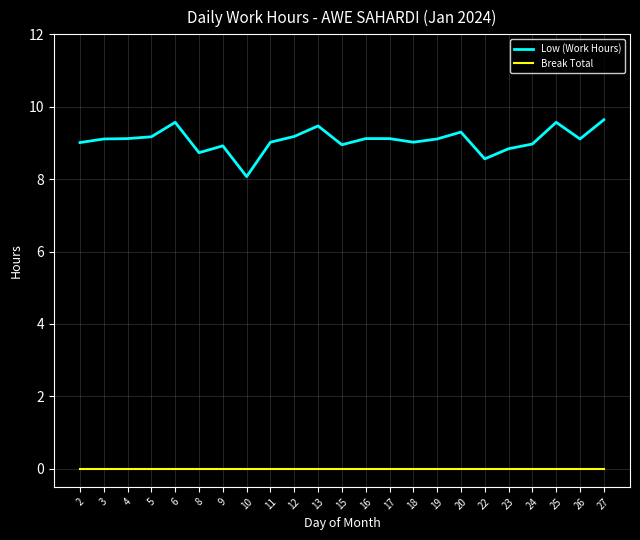

What is the greatest value displayed?

9.6